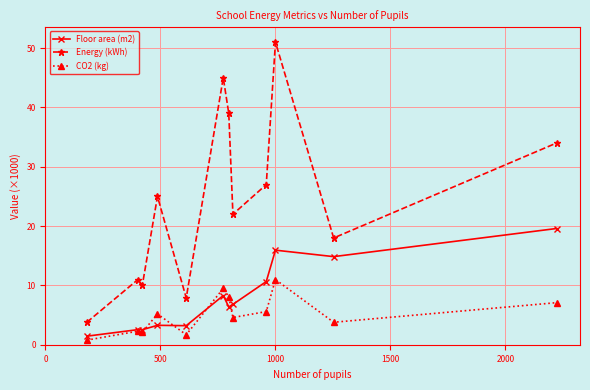

True or false: Energy (kWh) has more than 1 points higher than both neighbors.

True